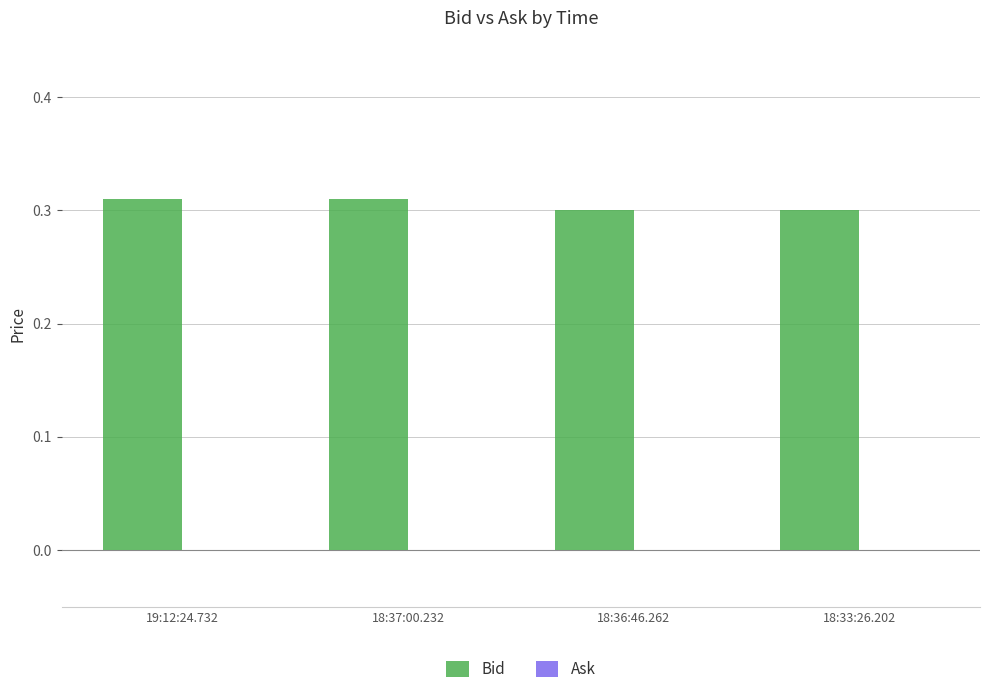

Is it true that the value at 18:36:46.262 is 0.1?

False